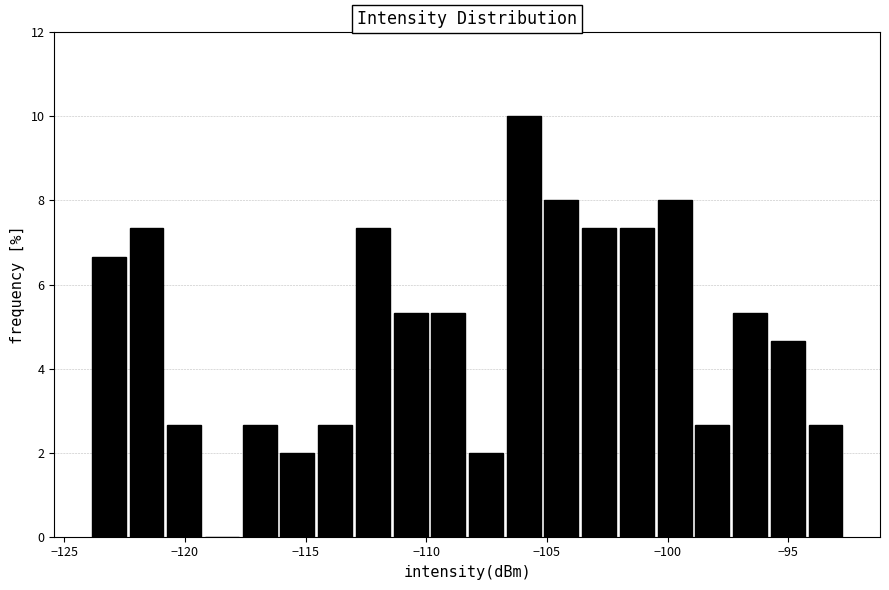

Read against the x-axis, roughly where is the centre of the tallest bar?

-106.0